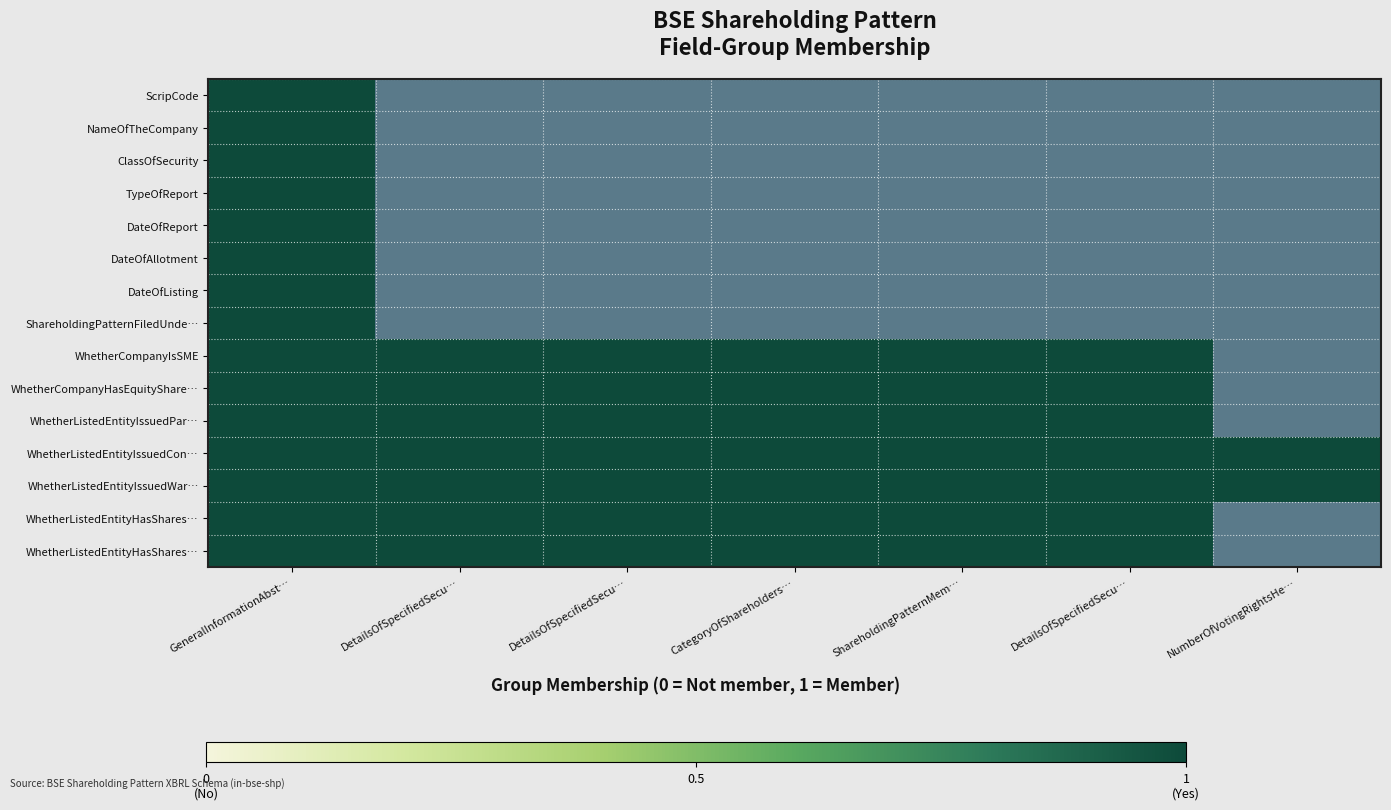

At which category is the sum across all series the highest?

GeneralInformationAbst…